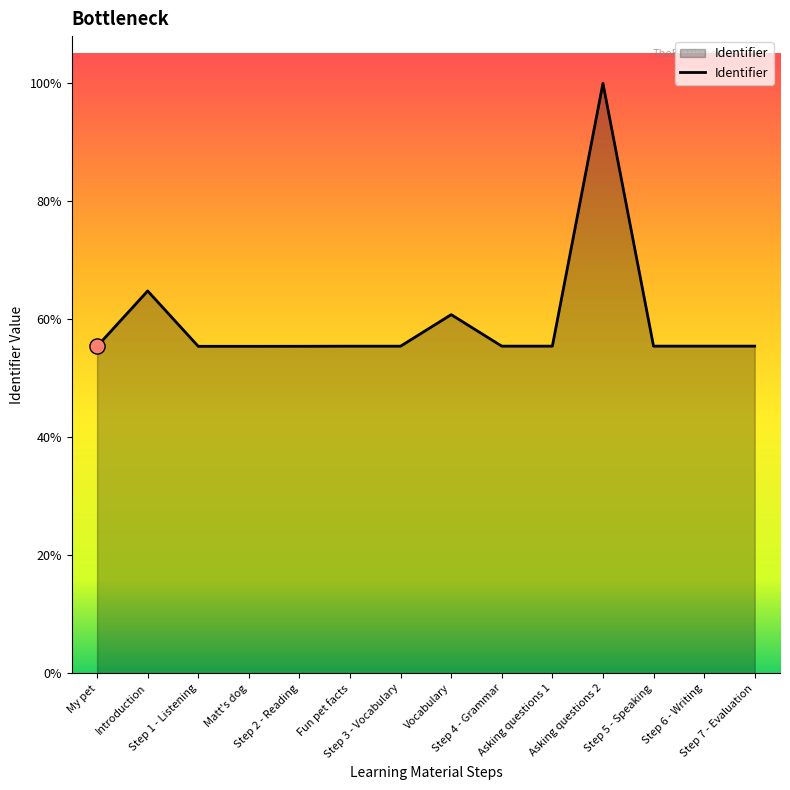

Which has a higher value, Step 4 - Grammar or Introduction?

Introduction